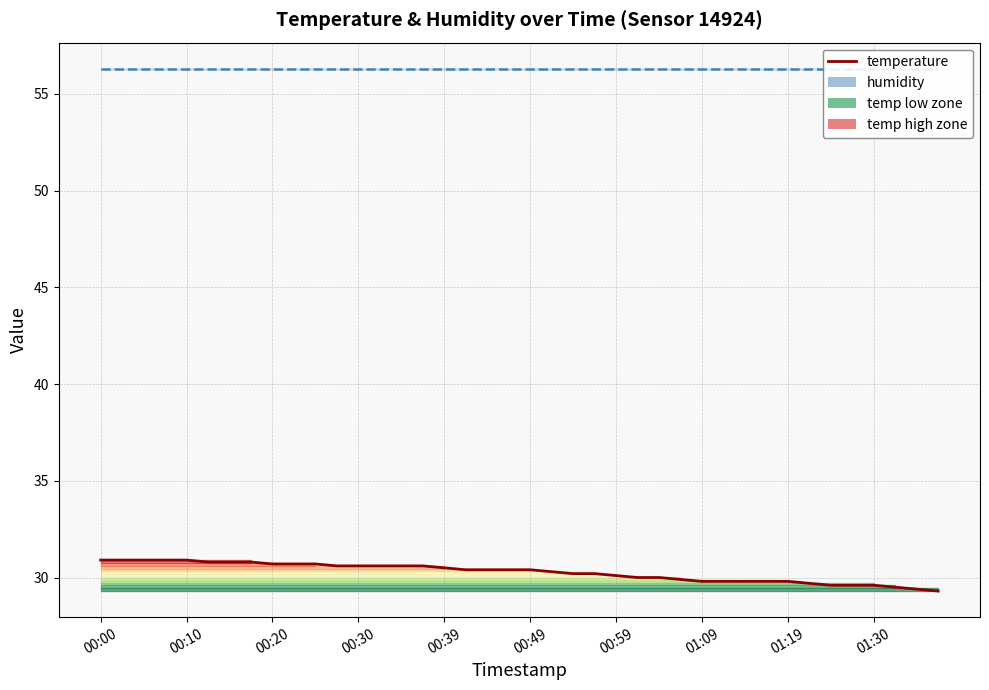

Reading left to right, extract all data points from this chart.

30.9	30.9	30.9	30.9	30.9	30.8	30.8	30.8	30.7	30.7	30.7	30.6	30.6	30.6	30.6	30.6	30.5	30.4	30.4	30.4	30.4	30.3	30.2	30.2	30.1	30.0	30.0	29.9	29.8	29.8	29.8	29.8	29.8	29.7	29.6	29.6	29.6	29.5	29.4	29.3